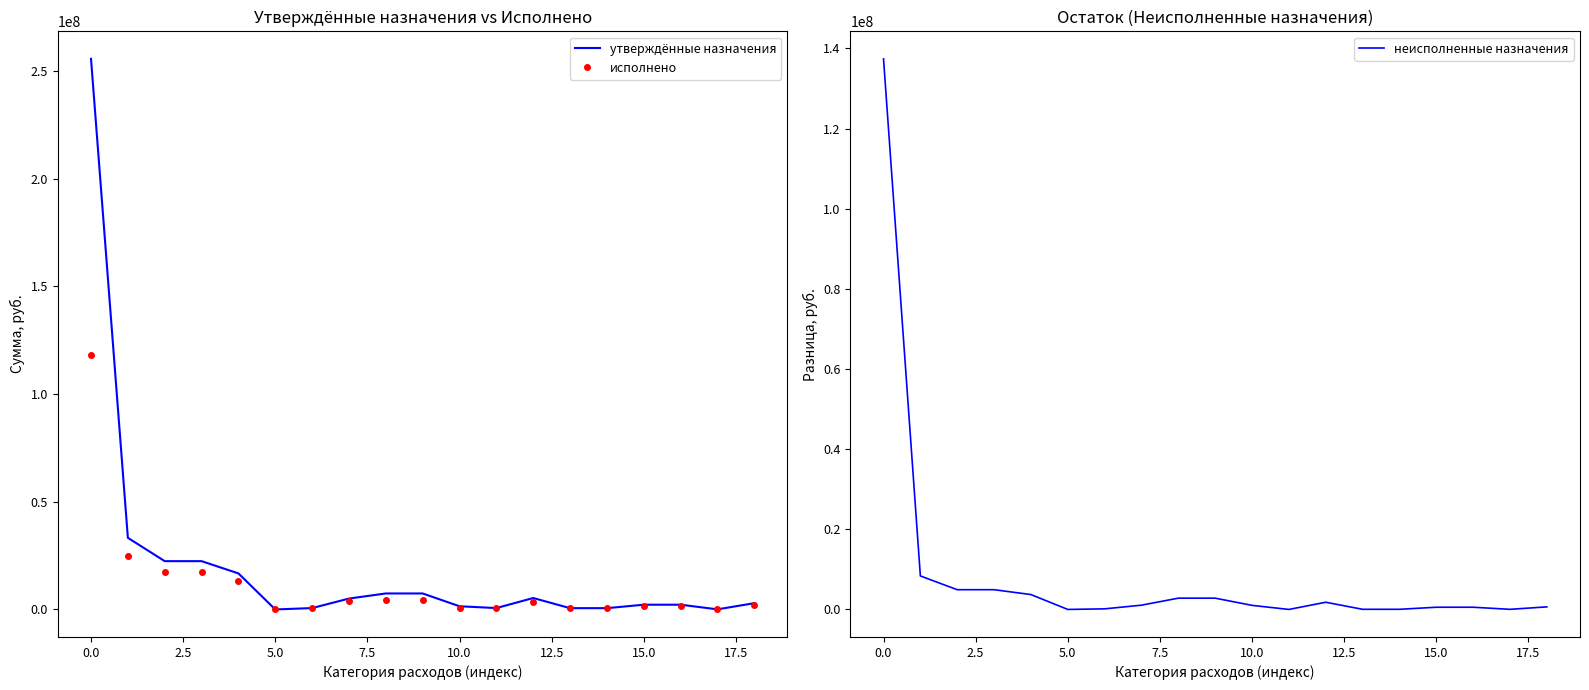

How many times do неисполненные назначения and исполнено cross each other?

5